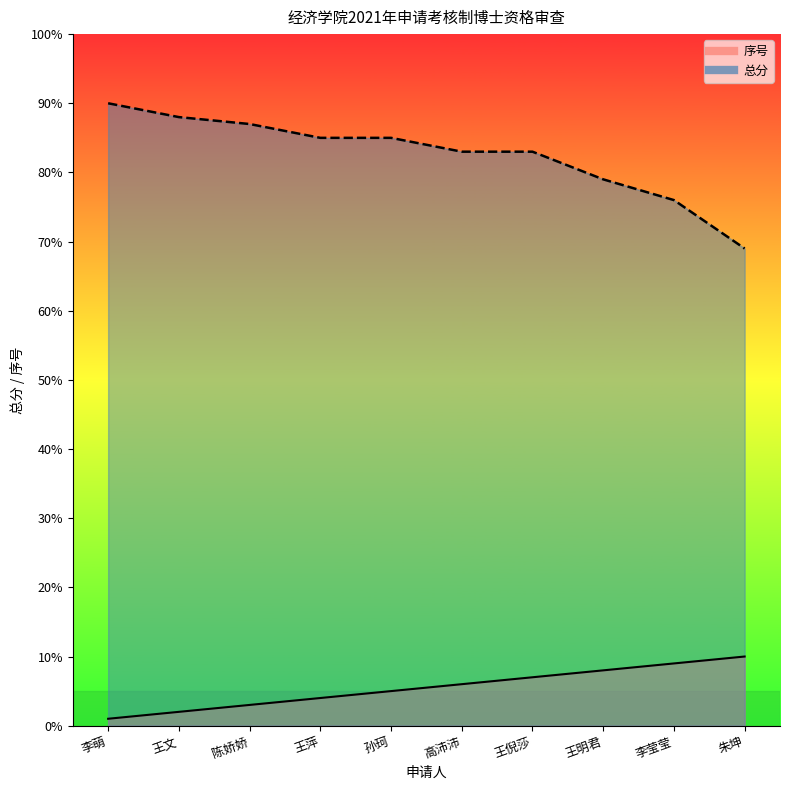

Which label corresponds to the smallest value in the chart?

李萌